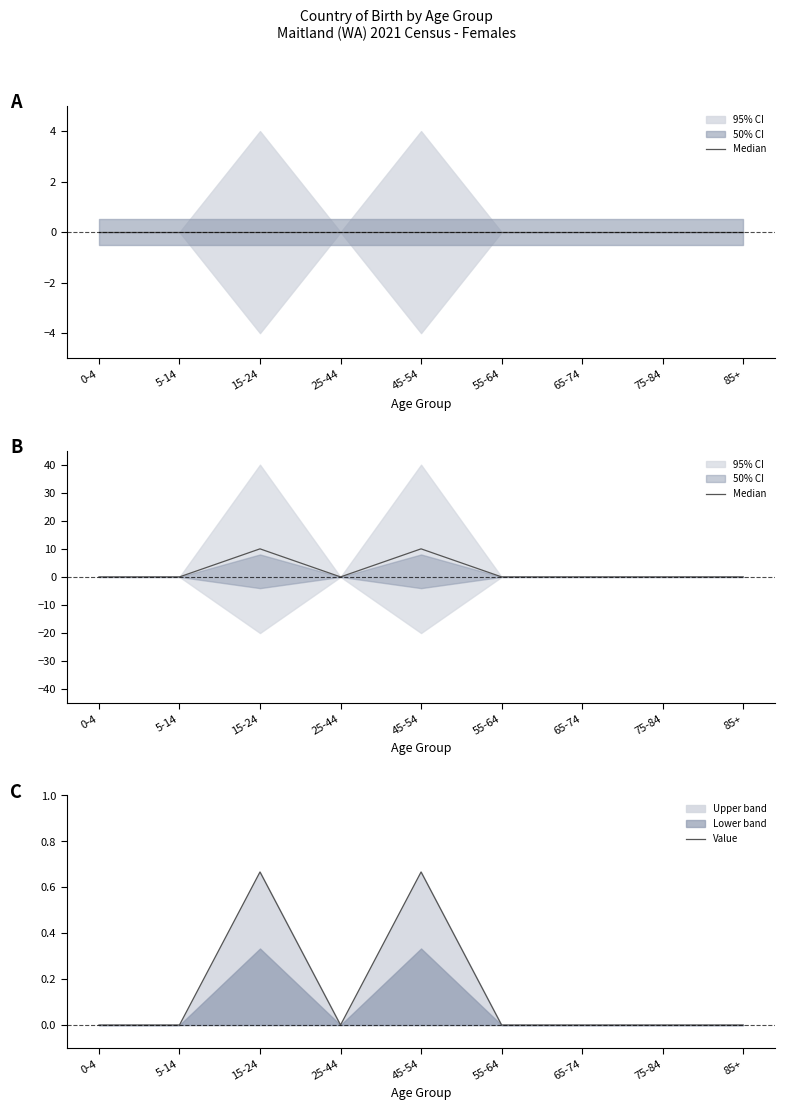

True or false: Median has more than 1 points higher than both neighbors.

True